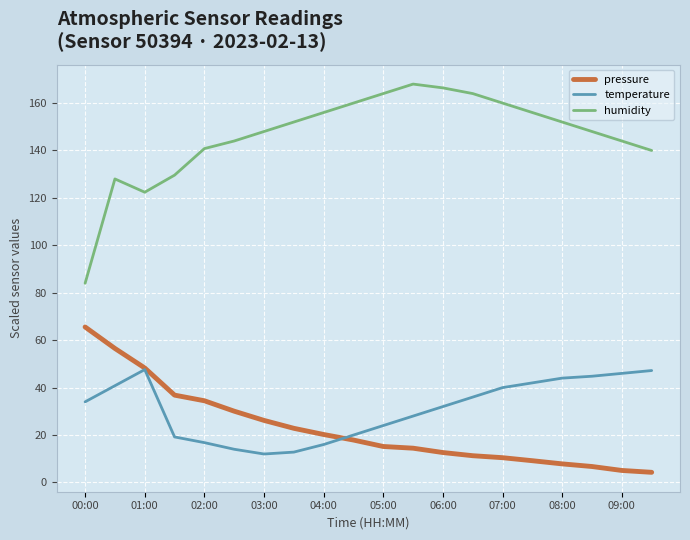

Rank the series by their maximum value, from highest to lowest.

humidity, pressure, temperature